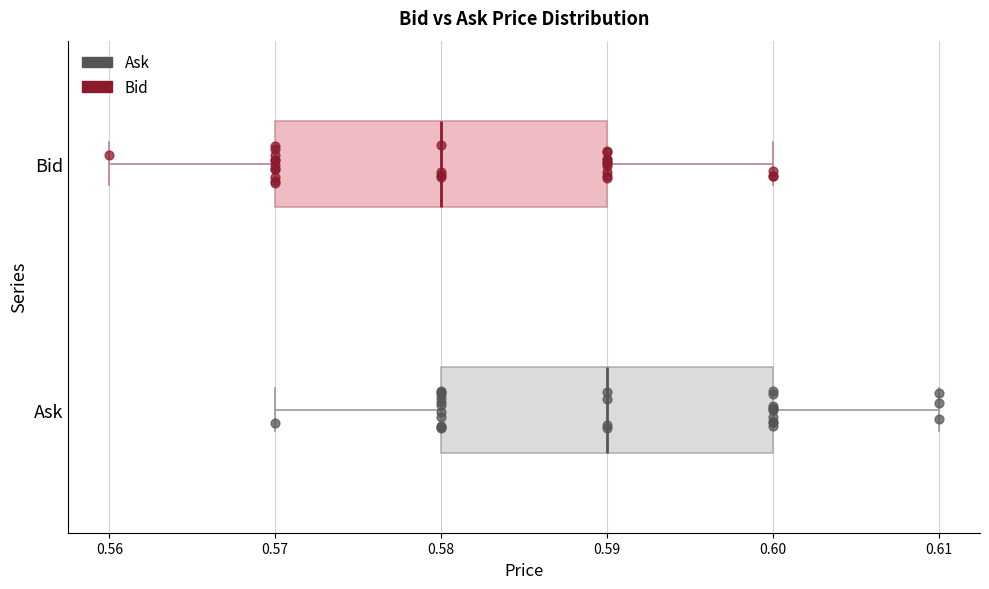

Reading bottom to top, transcribe this box plot: for each box, give where its median line is, the range the box spans, and where its two whiskers end, as read against the x-axis. The values are not printed on the chart, so give them approximately, as read against the axis.

Ask: median 0.59, box 0.58 to 0.60, whiskers 0.57 to 0.61
Bid: median 0.58, box 0.57 to 0.59, whiskers 0.56 to 0.60